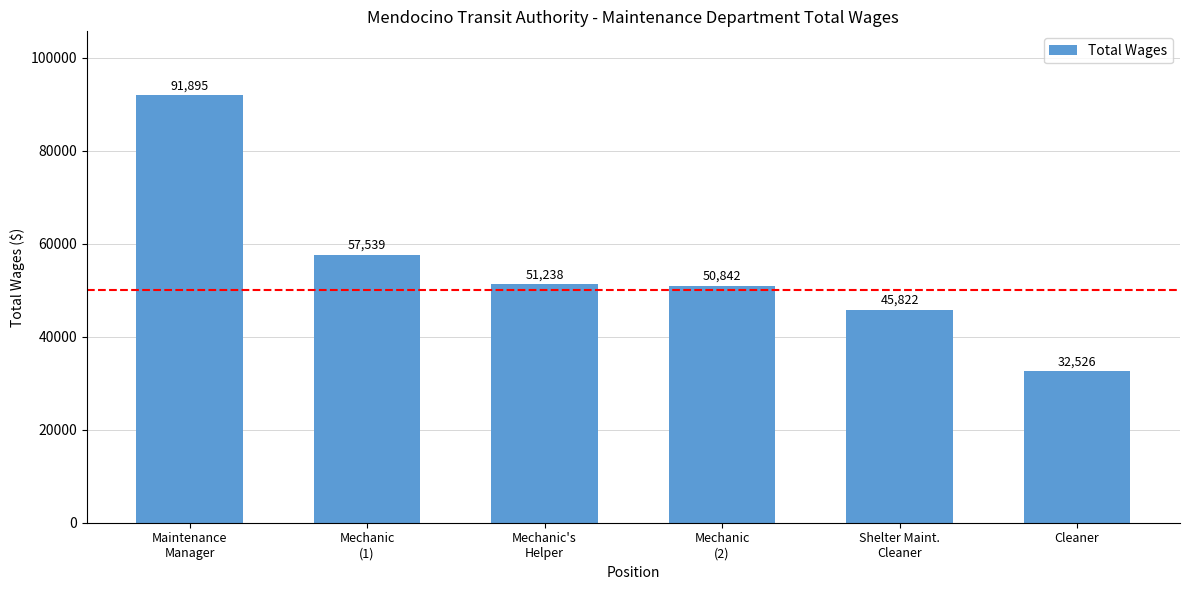

Between Shelter Maint.
Cleaner and Maintenance
Manager, which is larger?

Maintenance
Manager